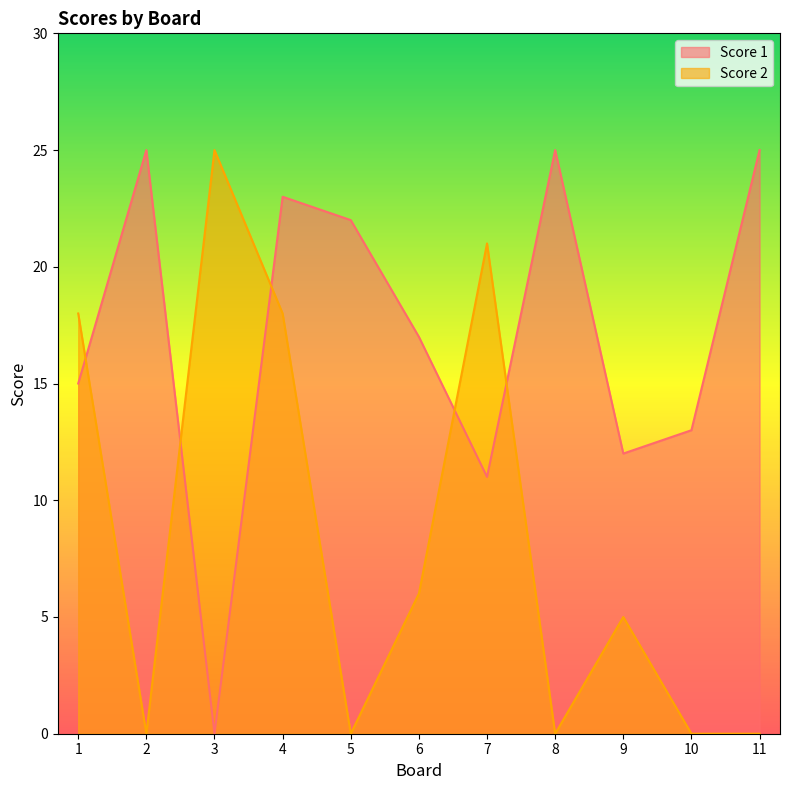

What are all the series names shown in the legend?

Score 1, Score 2